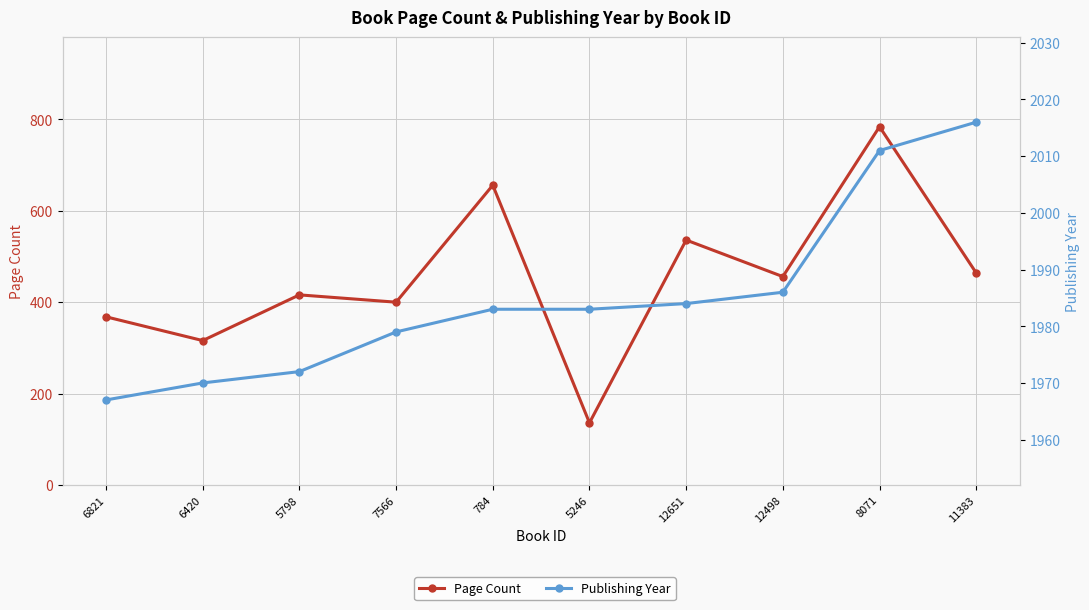

Count the number of categories in the chart.

10